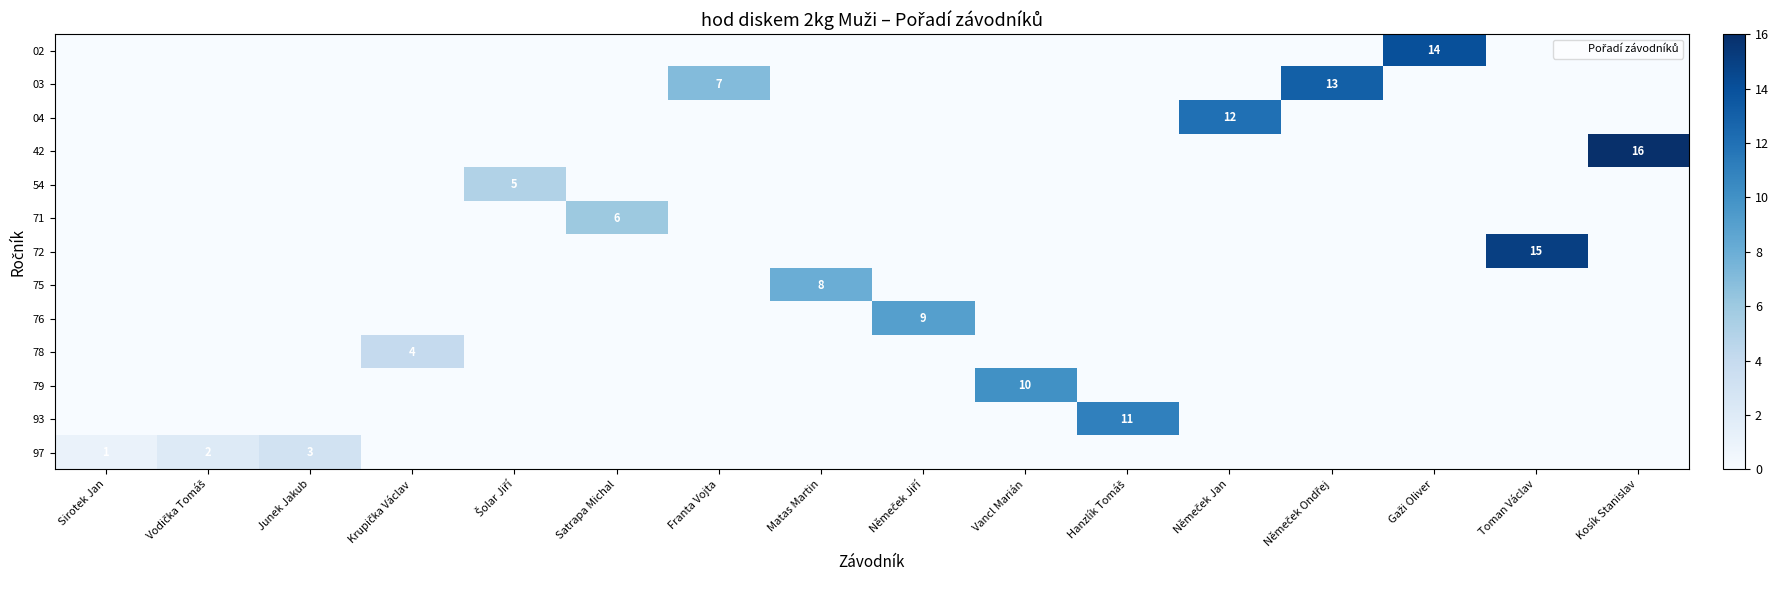

The row_10 series shows -6 at Satrapa Michal. True or false?

False